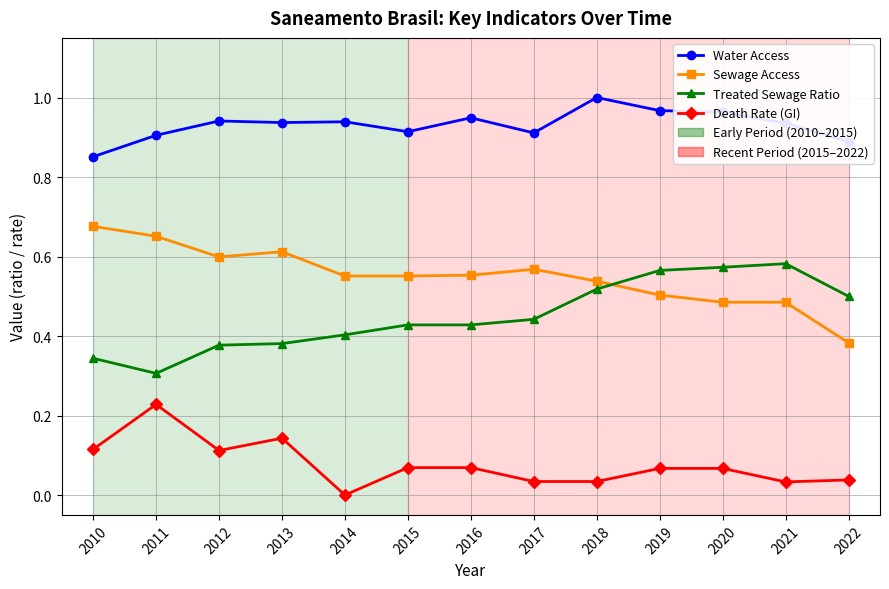

Which label corresponds to the largest value in the chart?

2018